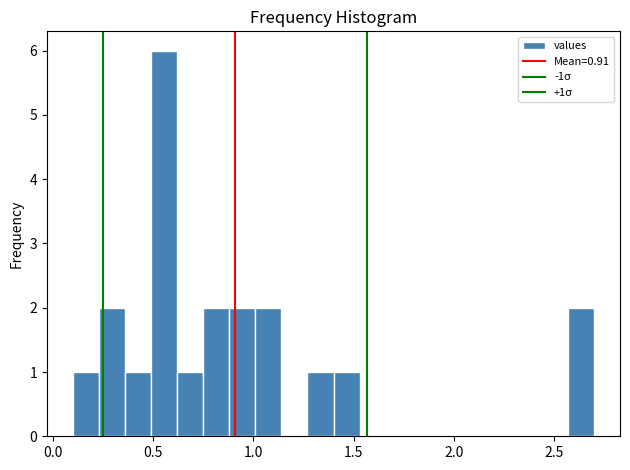

Read against the x-axis, roughly where is the centre of the tallest bar?

0.55